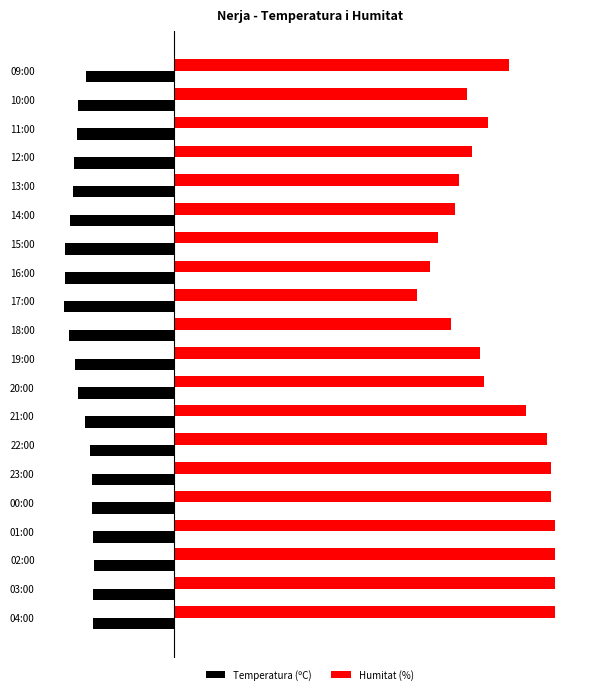

What is the average value of the Temperatura (ºC) series?

-12.3